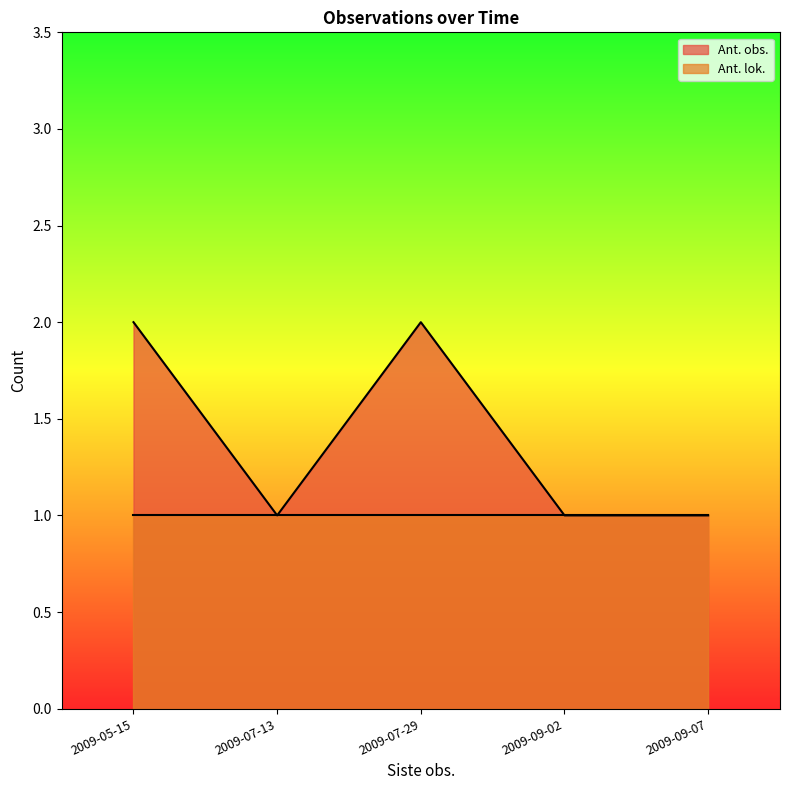

What is the minimum value for Ant. lok.?

1